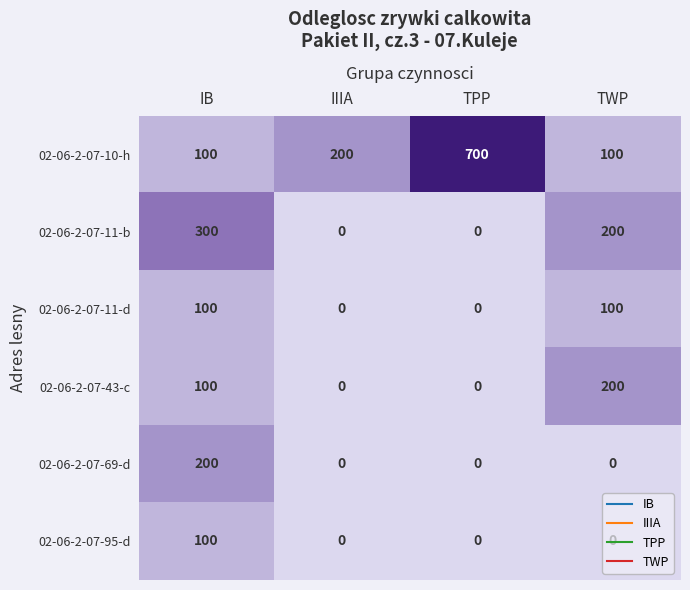

At which category does the chart reach its peak across all series?

TPP